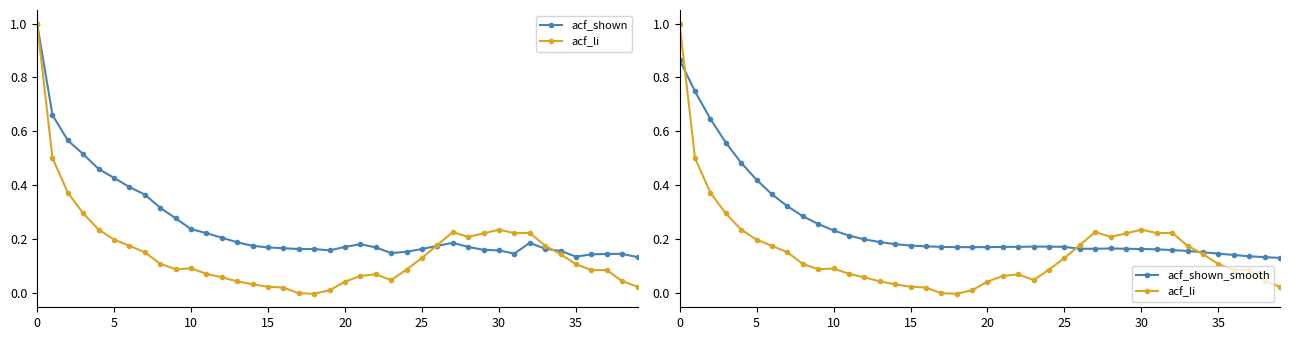

How many times do acf_li and acf_shown_smooth cross each other?

3